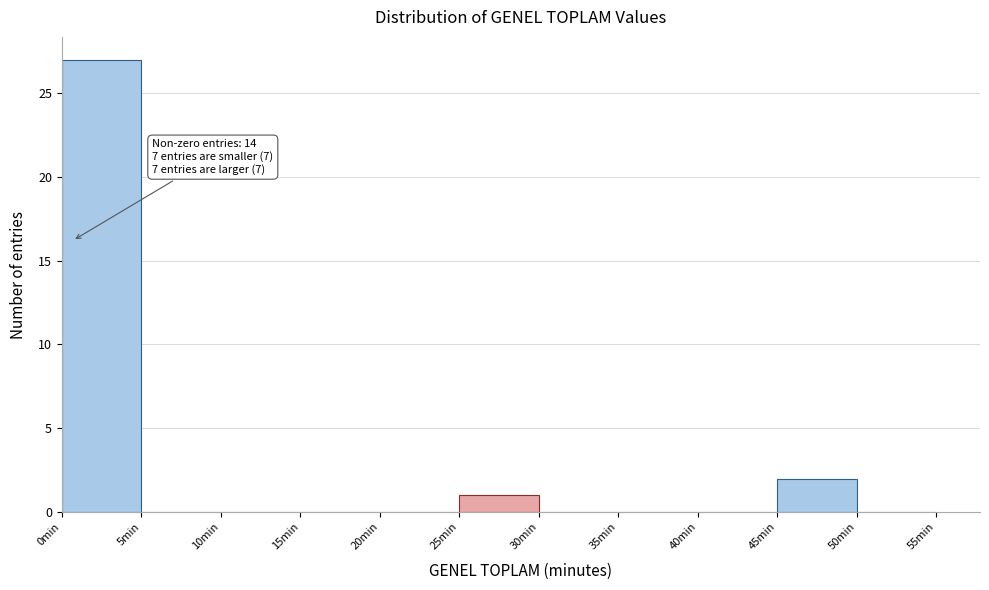

Over which range of the x-axis is the bar tallest?

0 to 5